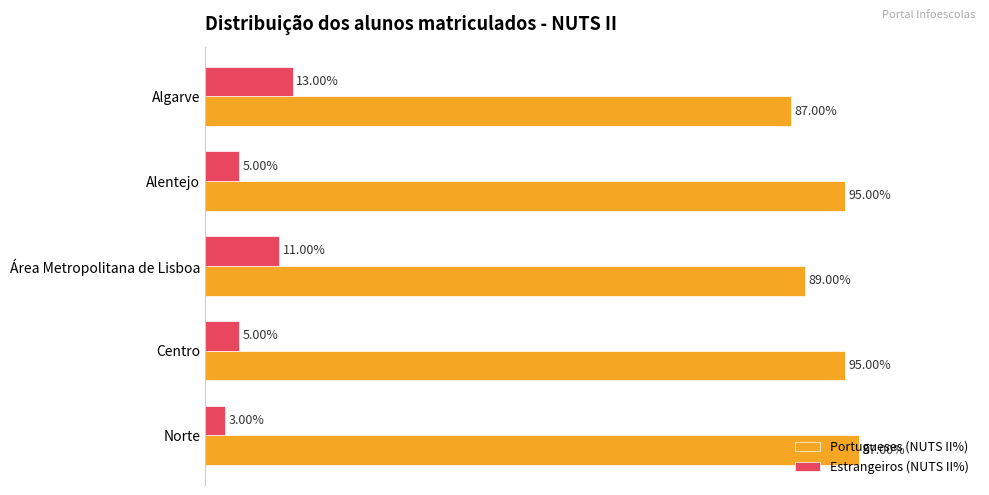

List the series in order of their peak value, lowest first.

Estrangeiros (NUTS II%), Portugueses (NUTS II%)